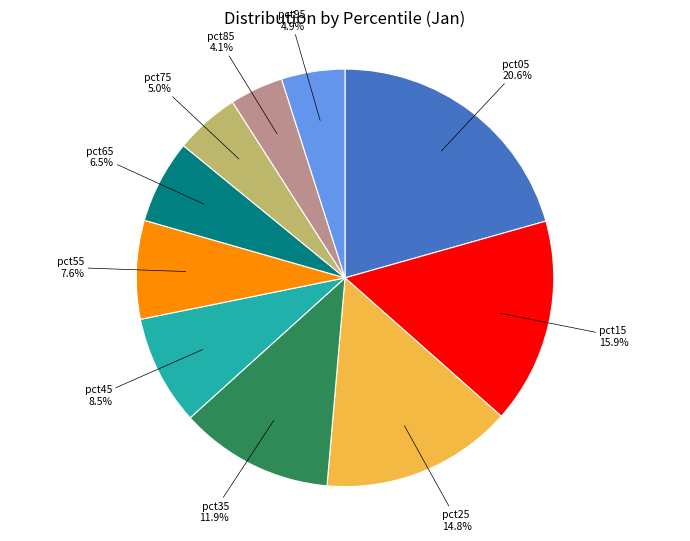

Which slice is the smallest?

pct85